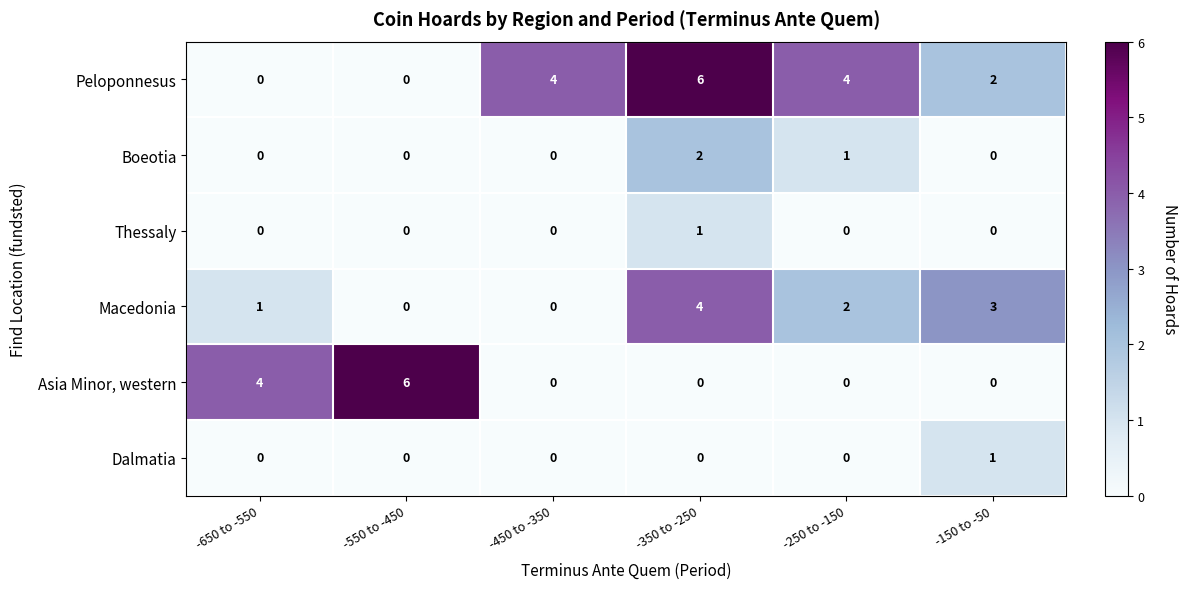

The value of Boeotia at -450 to -350 is -1. True or false?

False